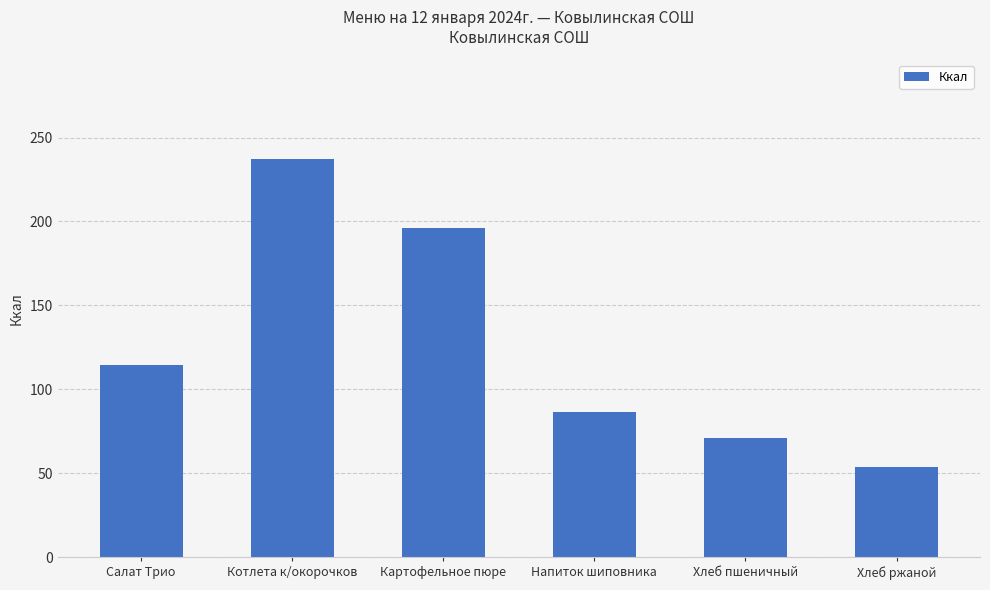

Reading right to left, transcribe all the data shown in this chart.

54.0	71.0	86.5	196.1	237.3	114.8